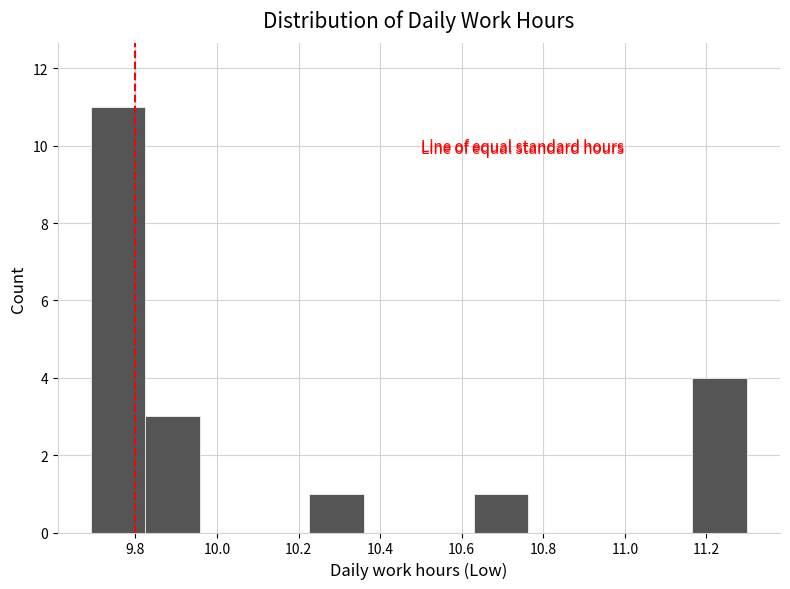

Reading left to right, transcribe this chart: for each bar, give the range it covers on the x-axis and its height. Neither the bar edges nor the heights are printed on the chart, so give them approximately, as read against the axes.

9.70 to 9.82: 11
9.82 to 9.96: 3
9.96 to 10.10: 0
10.10 to 10.22: 0
10.22 to 10.36: 1
10.36 to 10.50: 0
10.50 to 10.62: 0
10.62 to 10.76: 1
10.76 to 10.90: 0
10.90 to 11.04: 0
11.04 to 11.16: 0
11.16 to 11.30: 4